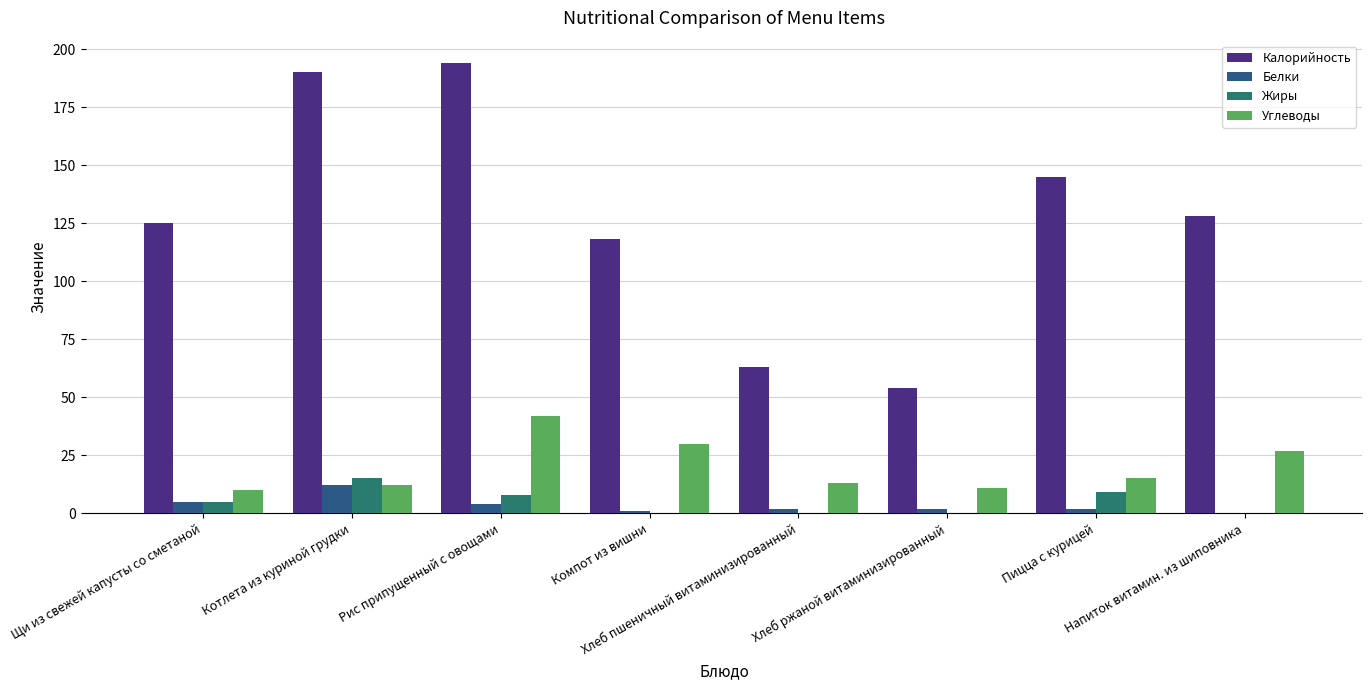

What is the maximum value shown in the chart?

194